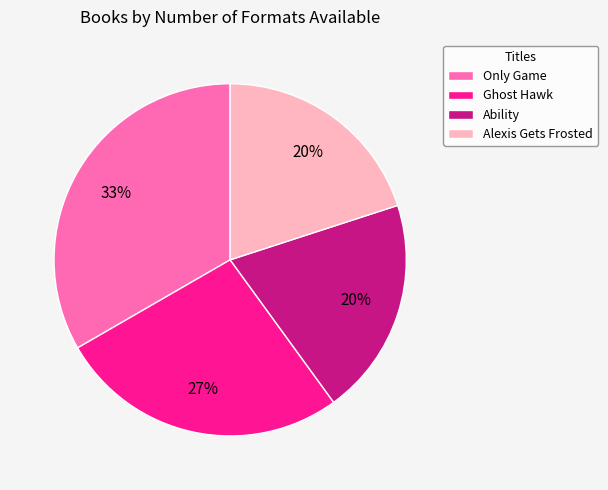

Does Ability represent more than half of the total?

No